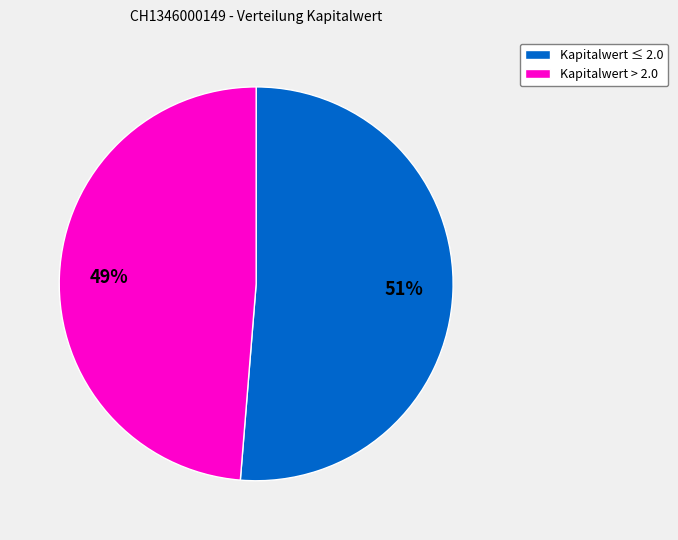

How many slices are in this pie chart?

2